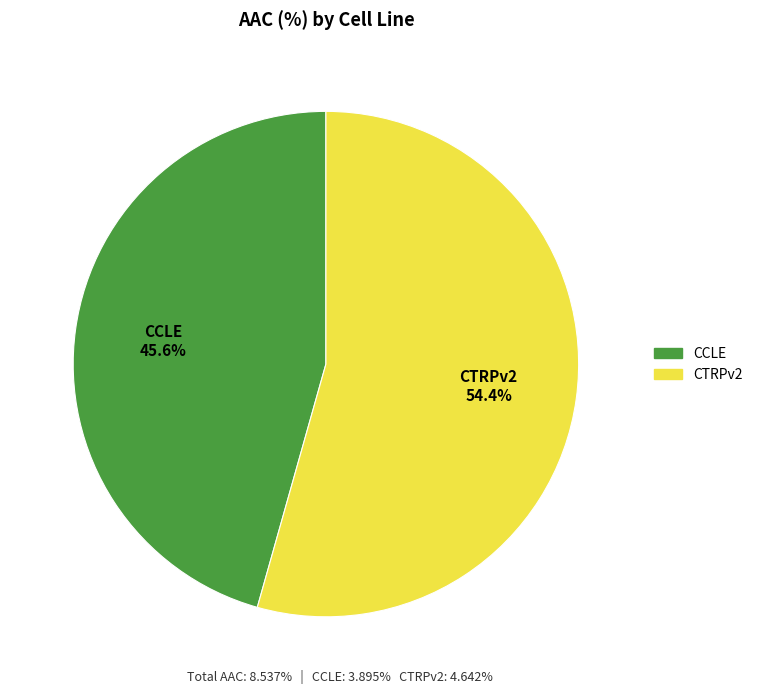

To the nearest percent, what portion does CTRPv2 represent?

54%